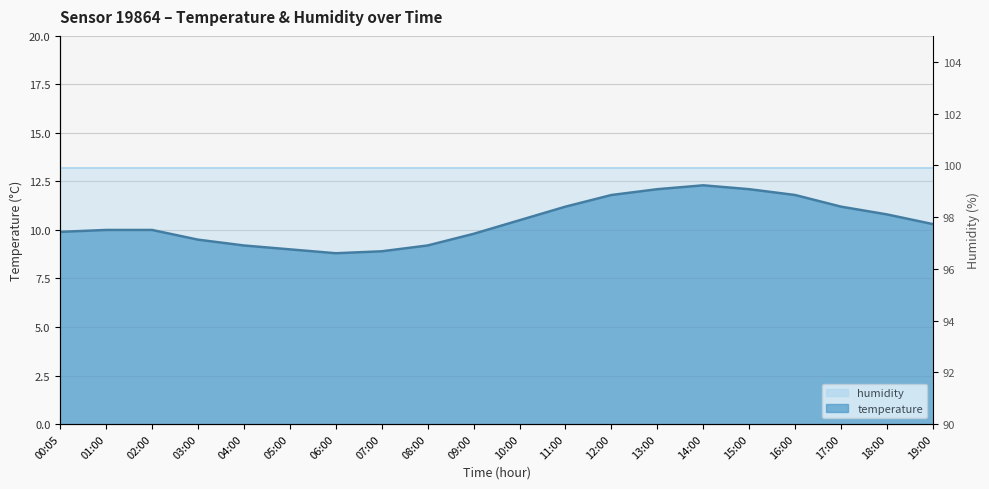

Is it true that the value at 09:00 is 9.8?

True